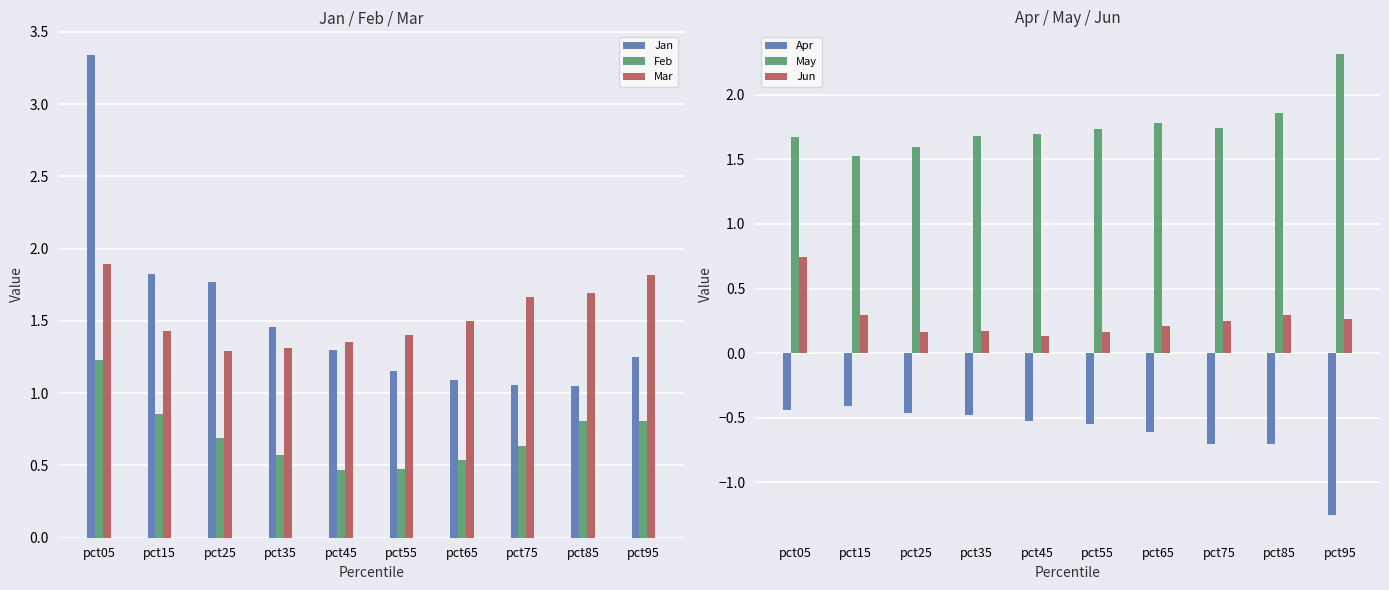

Reading left to right, extract all data points from this chart.

Jan: 3.3	1.8	1.8	1.5	1.3	1.2	1.1	1.1	1.0	1.2
Feb: 1.2	0.9	0.7	0.6	0.5	0.5	0.5	0.6	0.8	0.8
Mar: 1.9	1.4	1.3	1.3	1.4	1.4	1.5	1.7	1.7	1.8
Apr: -0.4	-0.4	-0.5	-0.5	-0.5	-0.5	-0.6	-0.7	-0.7	-1.3
May: 1.7	1.5	1.6	1.7	1.7	1.7	1.8	1.7	1.9	2.3
Jun: 0.7	0.3	0.2	0.2	0.1	0.2	0.2	0.2	0.3	0.3